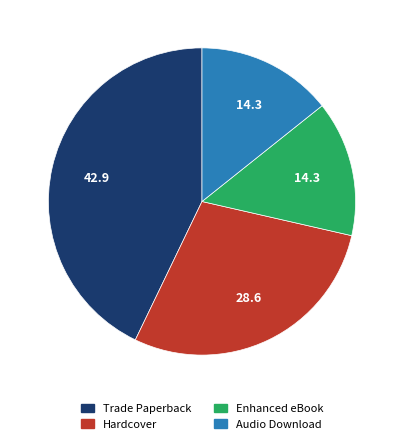

Is there a majority slice in this chart?

No